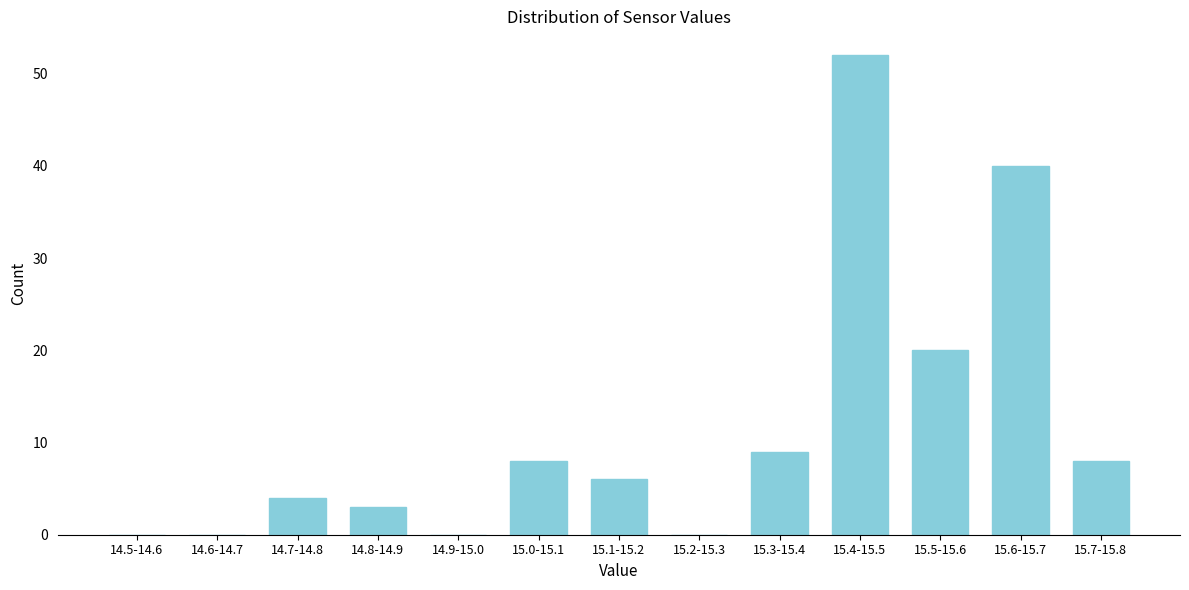

Reading left to right, extract all data points from this chart.

14.5-14.6=0	14.6-14.7=0	14.7-14.8=4	14.8-14.9=3	14.9-15.0=0	15.0-15.1=8	15.1-15.2=6	15.2-15.3=0	15.3-15.4=9	15.4-15.5=52	15.5-15.6=20	15.6-15.7=40	15.7-15.8=8